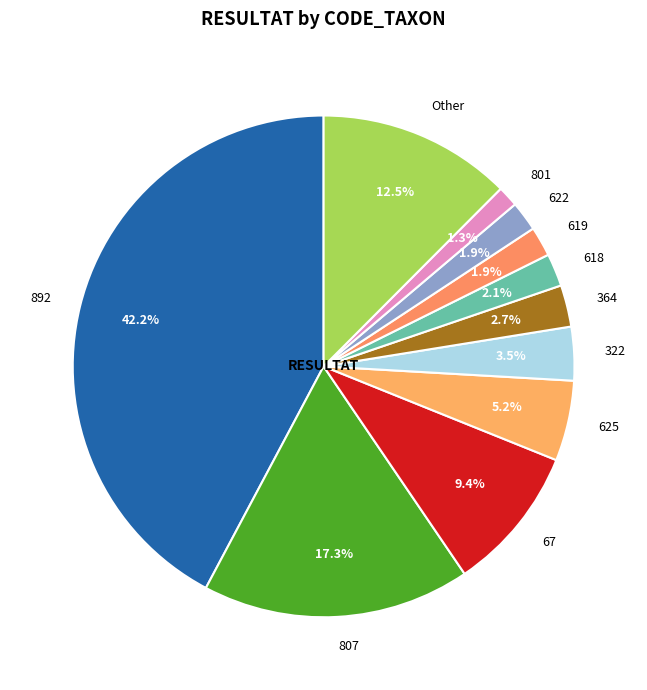

Which category has the biggest portion of the pie?

892